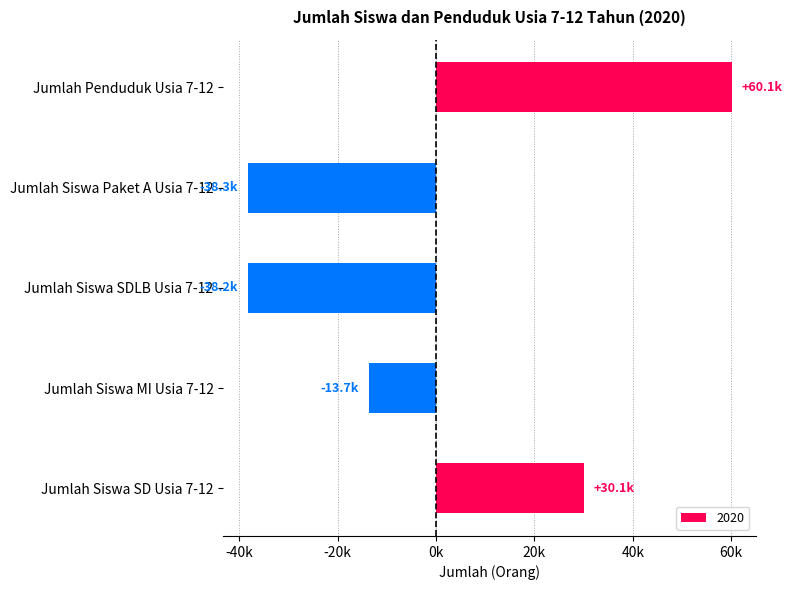

What is the difference between the values at Jumlah Siswa SDLB Usia 7-12 and Jumlah Siswa Paket A Usia 7-12?

126